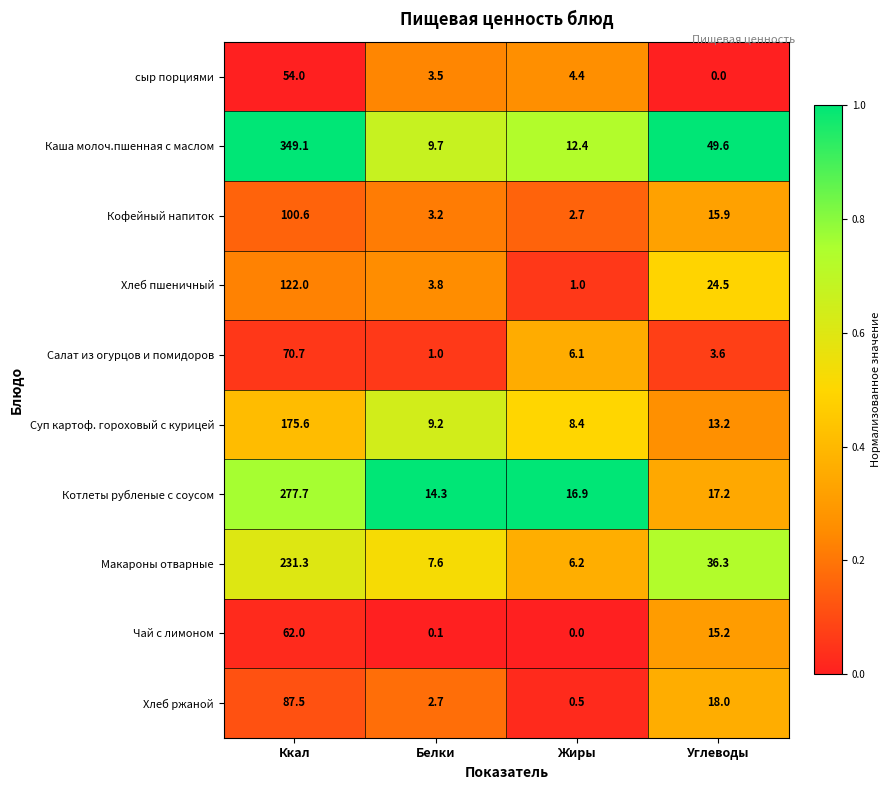

Is the value of Макароны отварные at Белки greater than the value of Чай с лимоном at Углеводы?

No